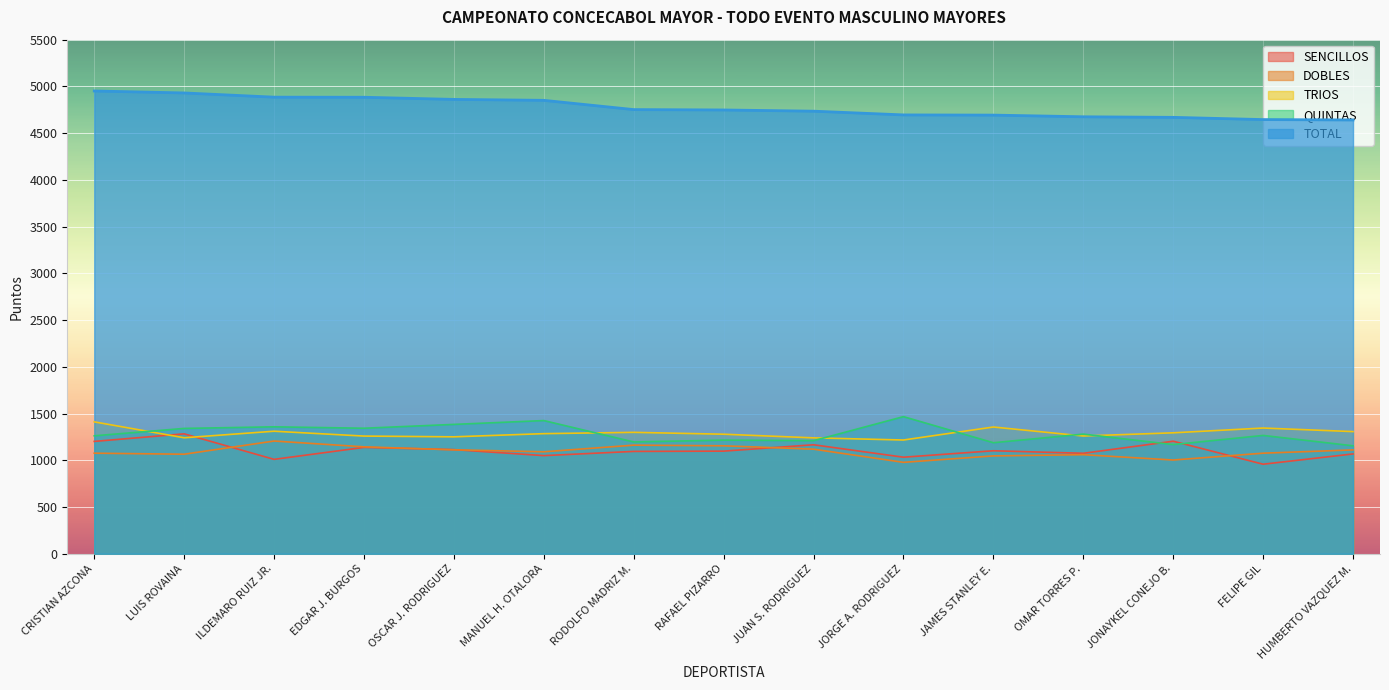

Is it true that QUINTAS equals 1343 at EDGAR J. BURGOS?

True